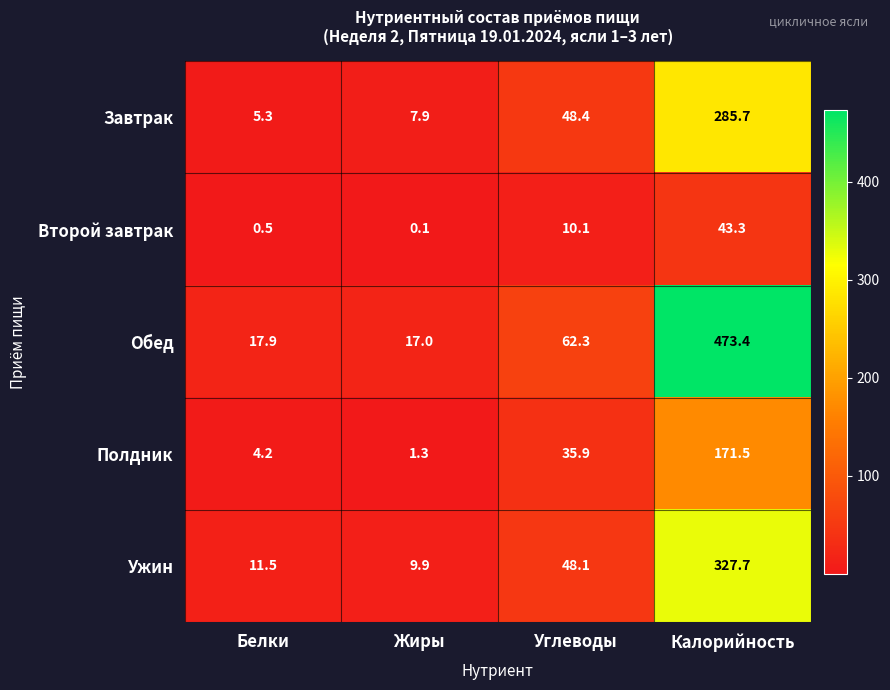

The Обед series shows 17.0 at Жиры. True or false?

True